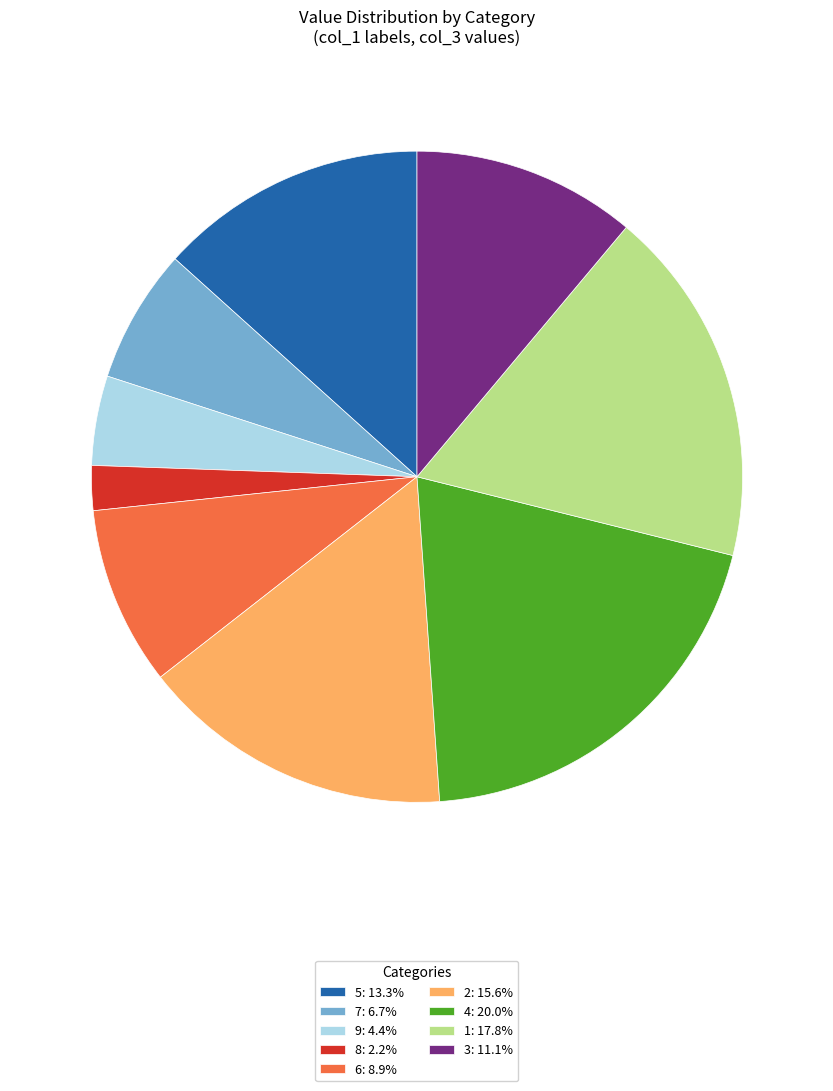

How many segments does this pie chart have?

9